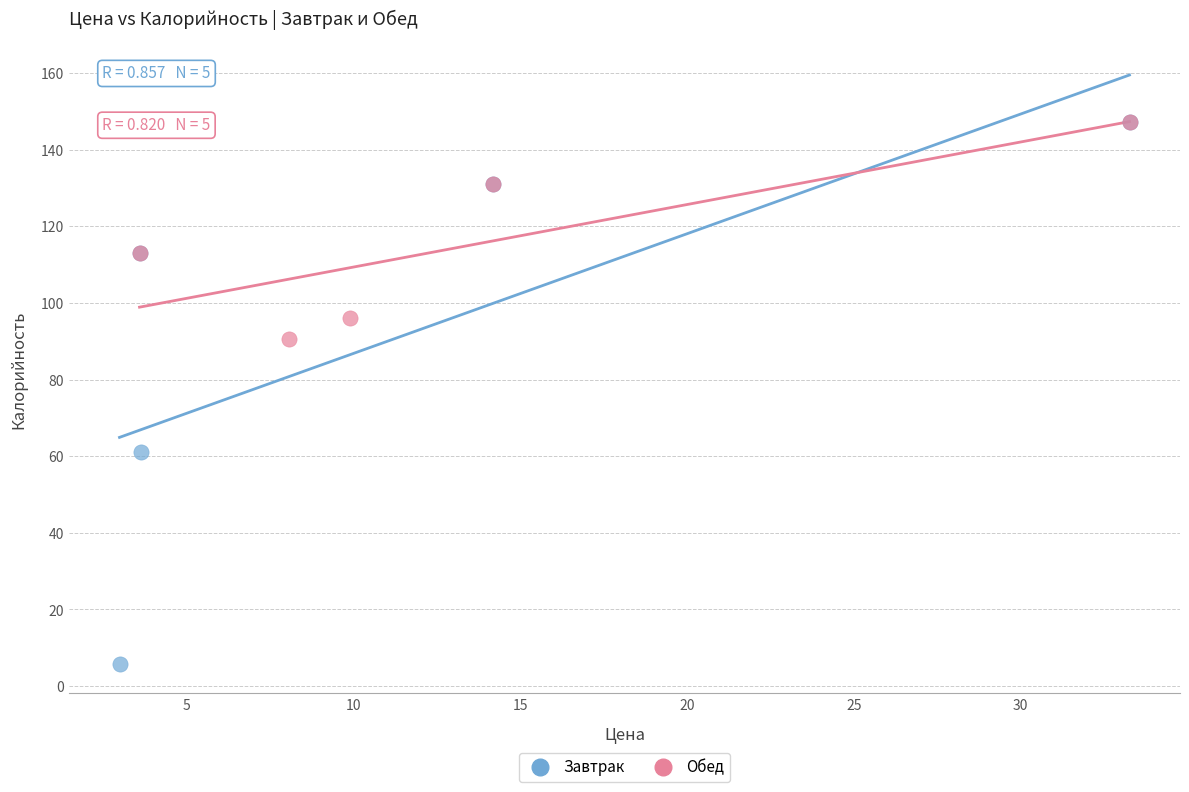

Which series contains the lowest Y value?

Завтрак